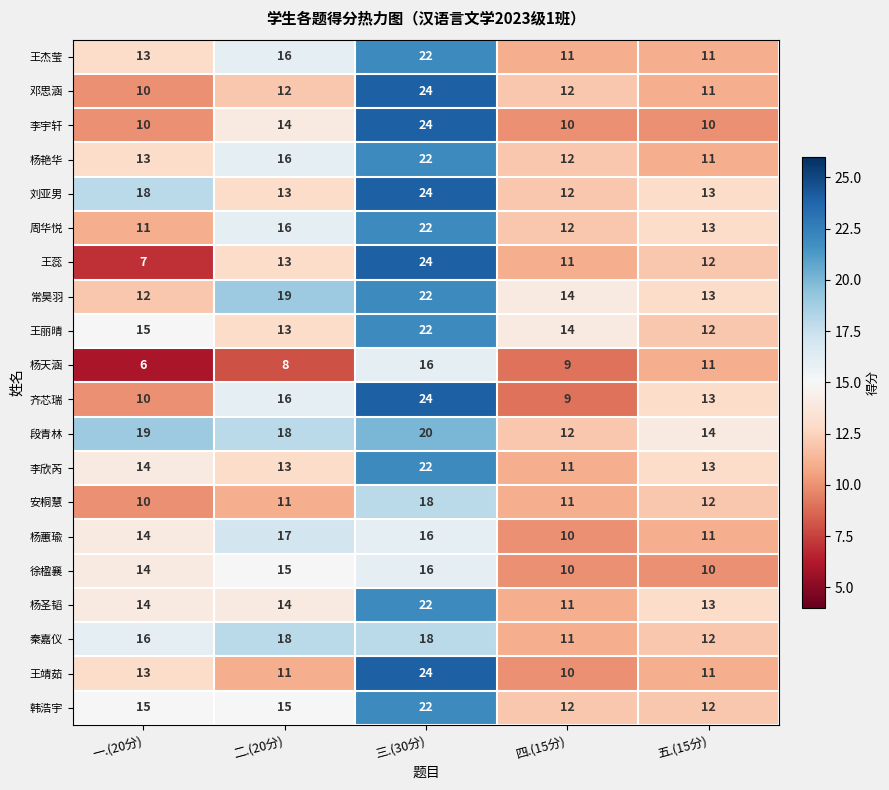

What is the average value of the 段青林 series?

17